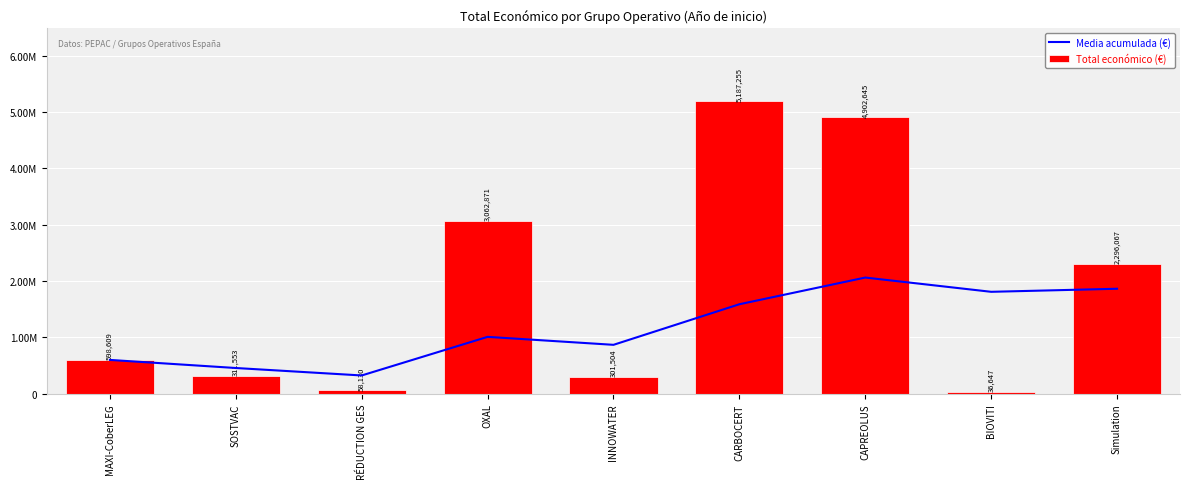

What is the average value of the Media acumulada (€) series?

1174099.8